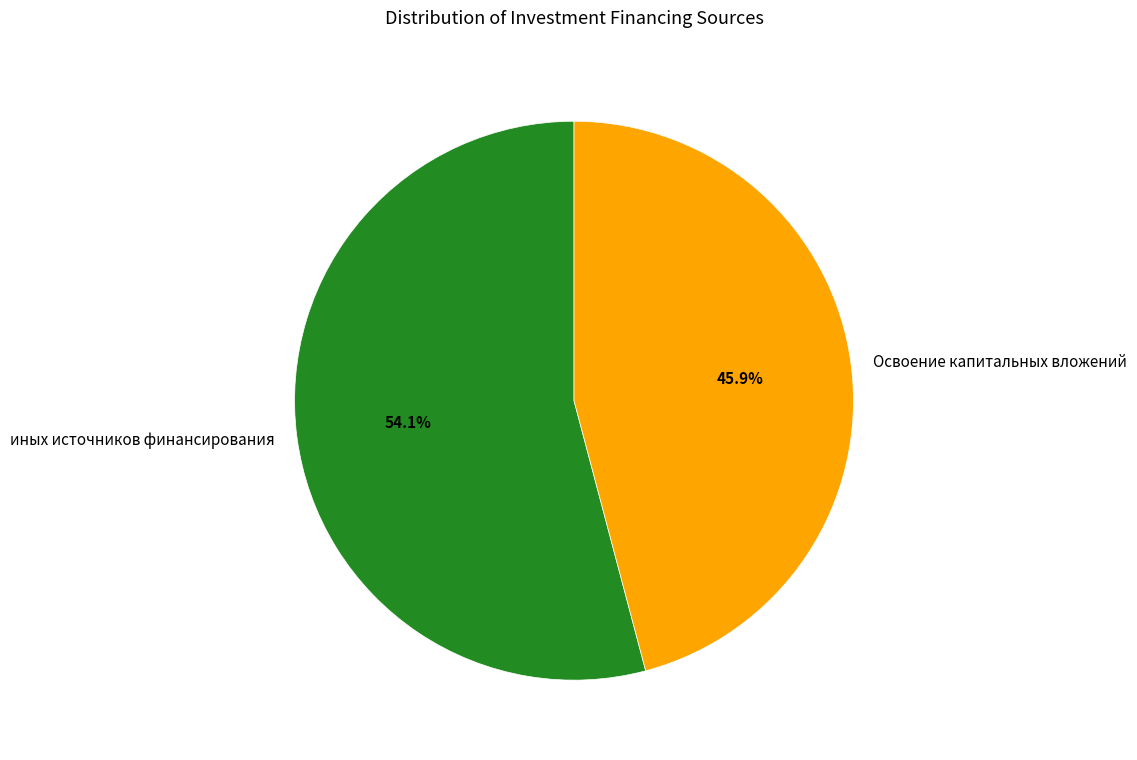

The Освоение капитальных вложений slice represents 39% of the pie. True or false?

False